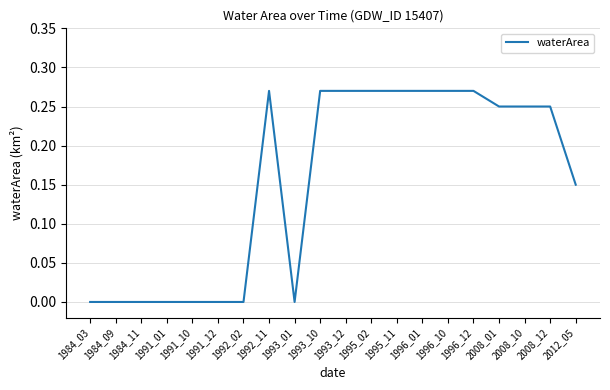

The value at 1993_01 is 0.0. True or false?

True